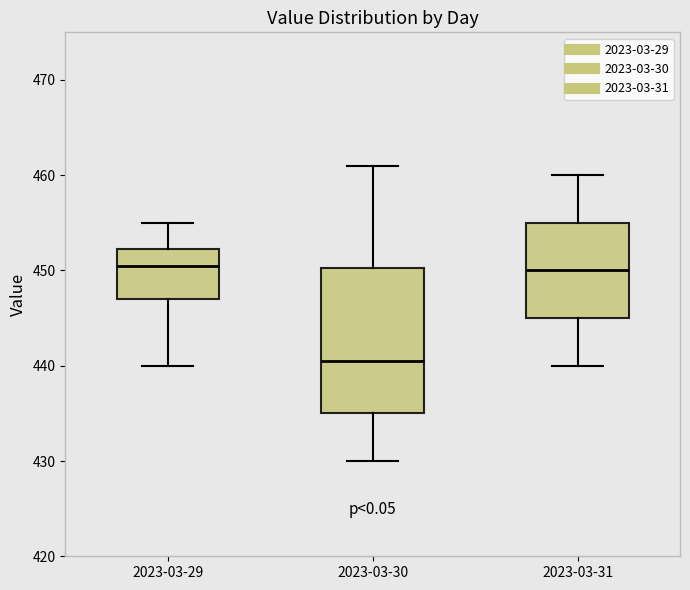

Reading left to right, transcribe this box plot: for each box, give where its median line is, the range the box spans, and where its two whiskers end, as read against the y-axis. The values are not printed on the chart, so give them approximately, as read against the axis.

2023-03-29: median 451, box 447 to 452, whiskers 440 to 455
2023-03-30: median 441, box 435 to 450, whiskers 430 to 461
2023-03-31: median 450, box 445 to 455, whiskers 440 to 460